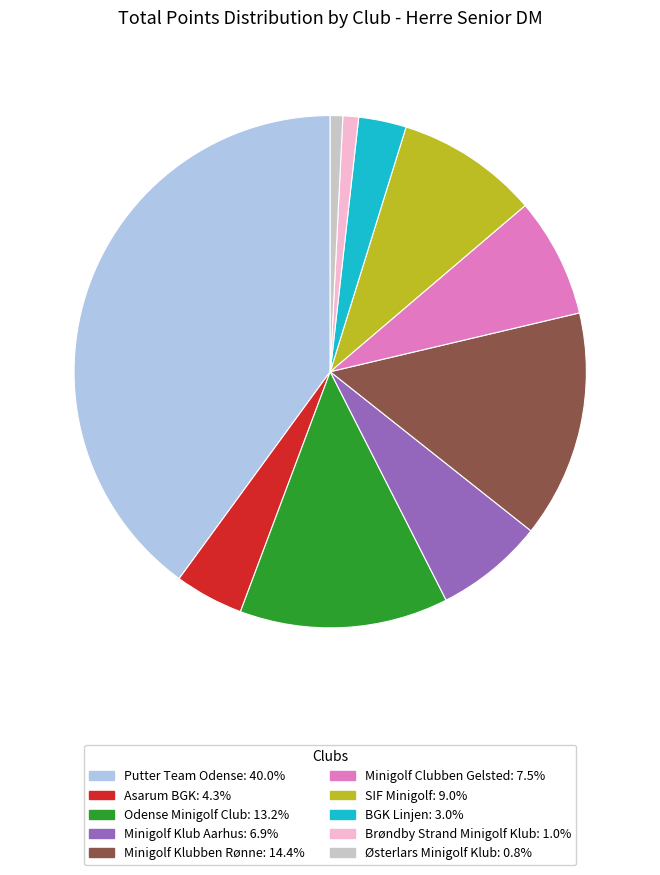

Does any single category account for the majority?

No